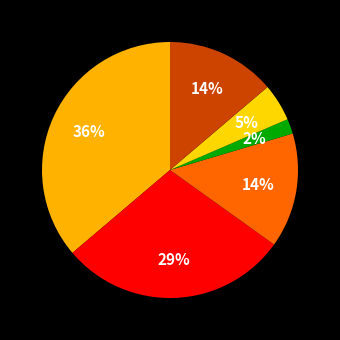

How many segments does this pie chart have?

6